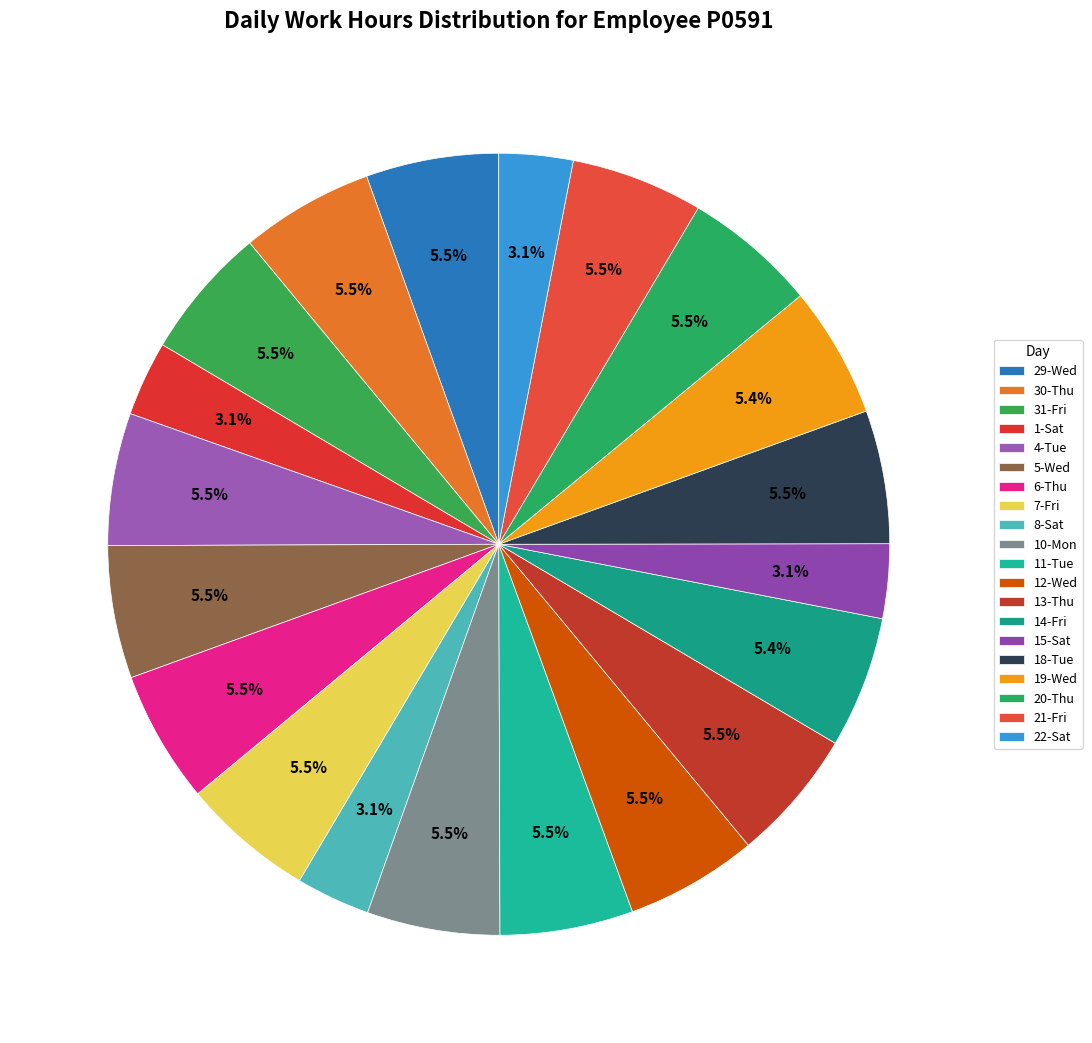

Rank the categories by value from lowest to highest.

Sat, Sat, Sat, Sat, Wed, Fri, Wed, Fri, Fri, Tue, Thu, Thu, Wed, Fri, Wed, Mon, Thu, Tue, Tue, Thu